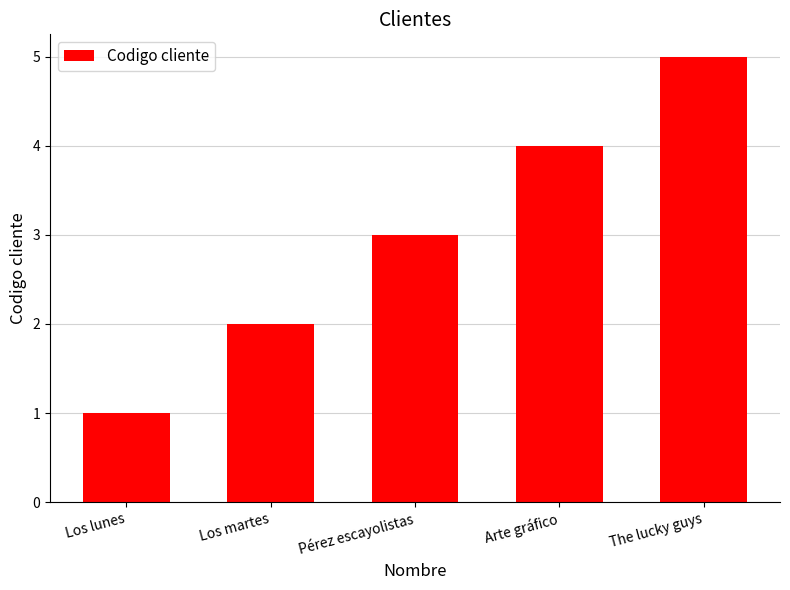

How many data points does each series have?

5